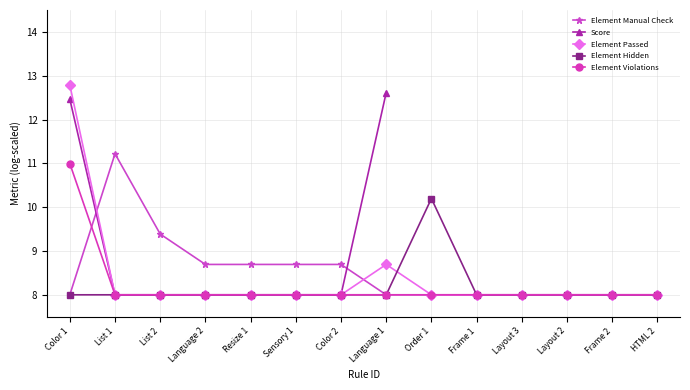

At which label does Element Manual Check reach its minimum?

Color 1